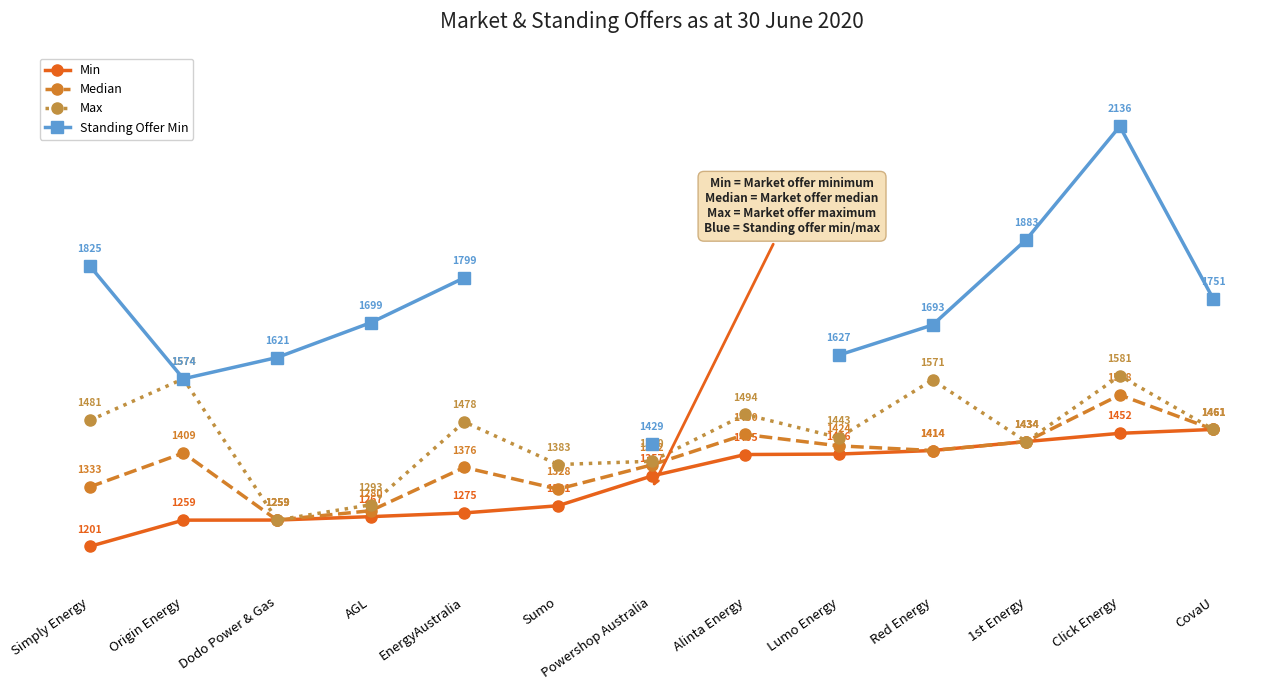

True or false: Min has a value of 2050.9 at CovaU.

False